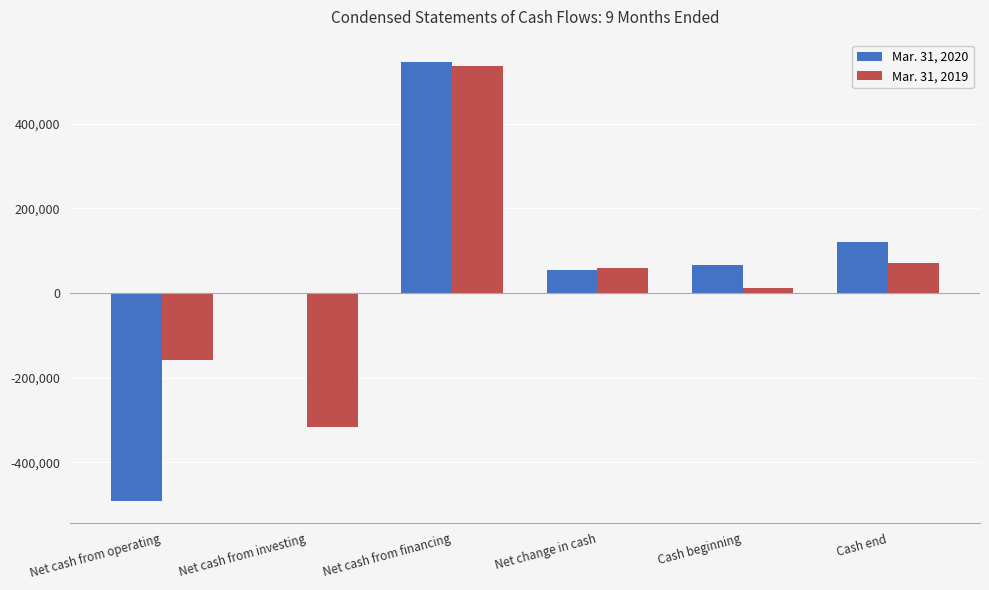

How many series are shown in this chart?

2